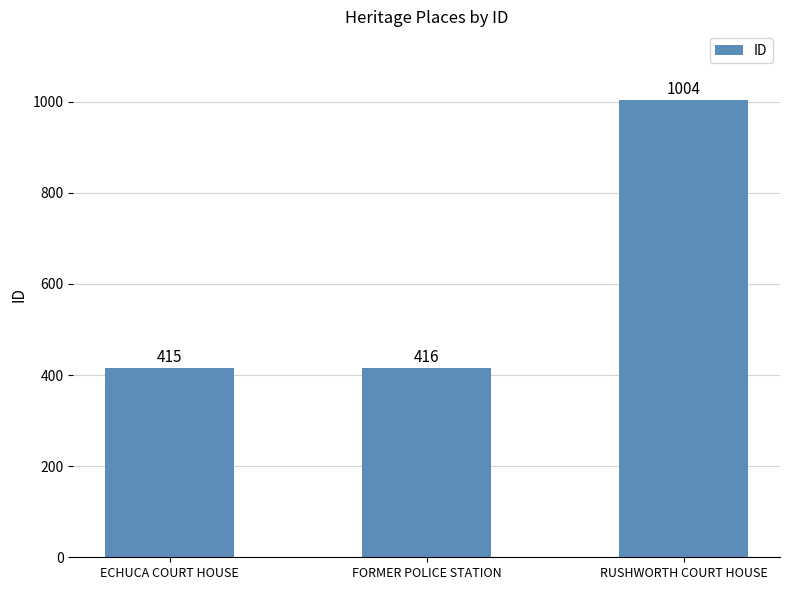

What position from the right is FORMER POLICE STATION?

2